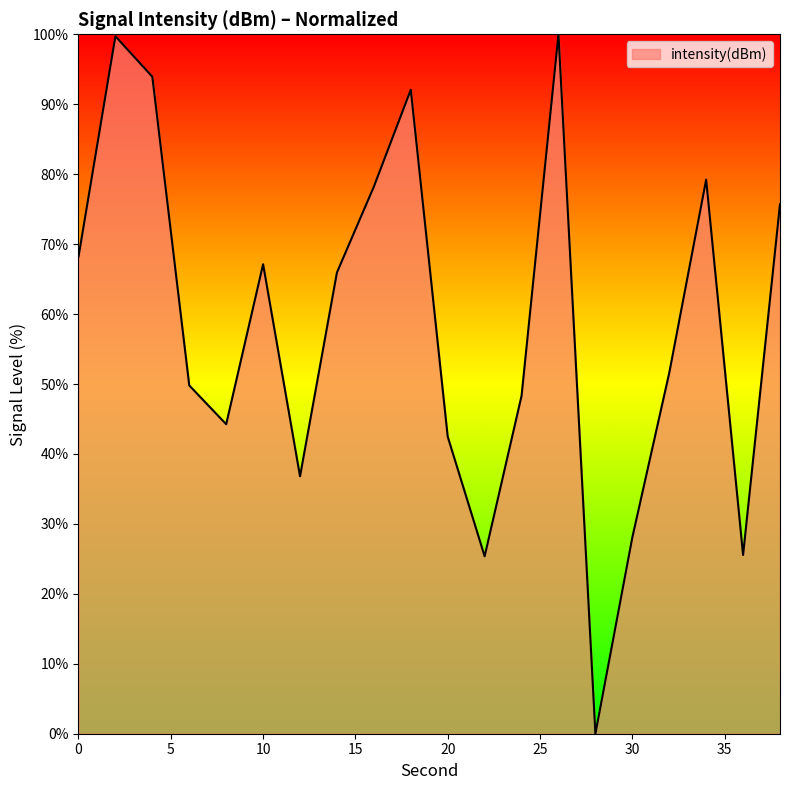

What is the greatest value displayed?

100.0